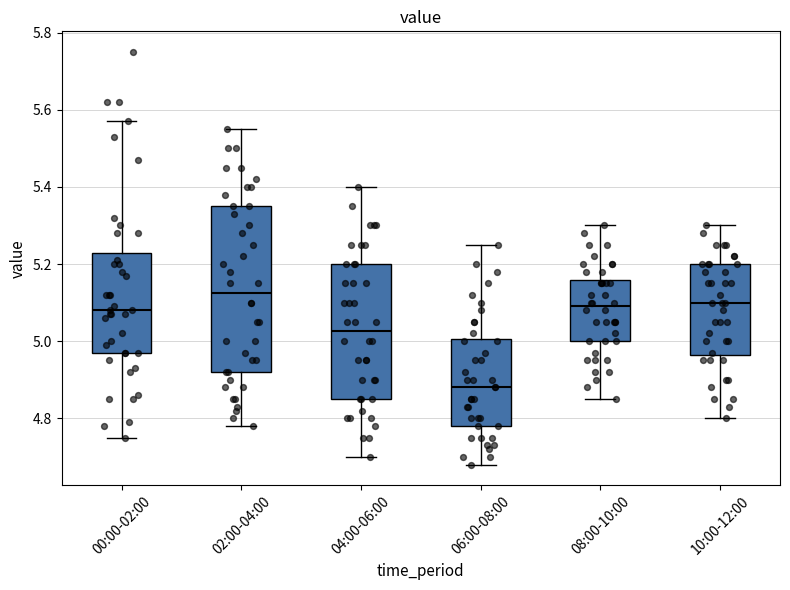

Comparing the boxes themselves (not the whiskers), which one is the tallest?

02:00-04:00